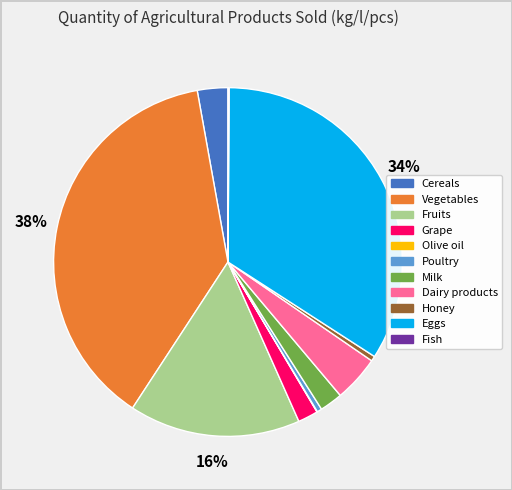

Does Milk account for over 50% of the chart?

No